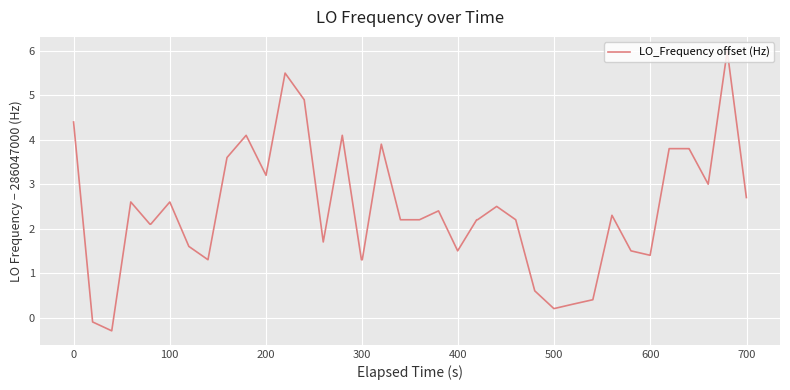

What is the difference between the maximum and minimum values?

6.3